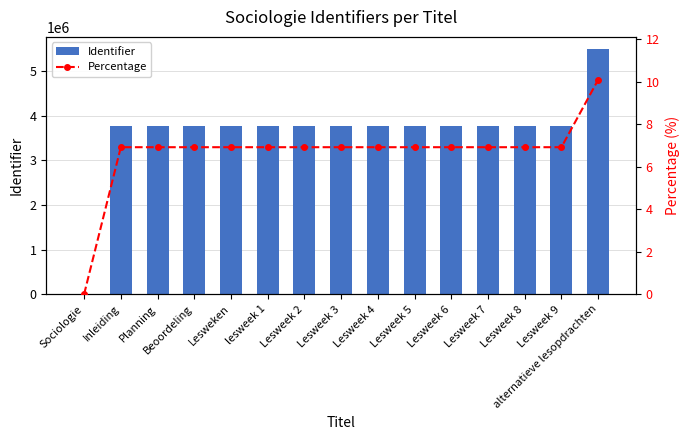

The Identifier series shows 3765047.0 at Inleiding. True or false?

True